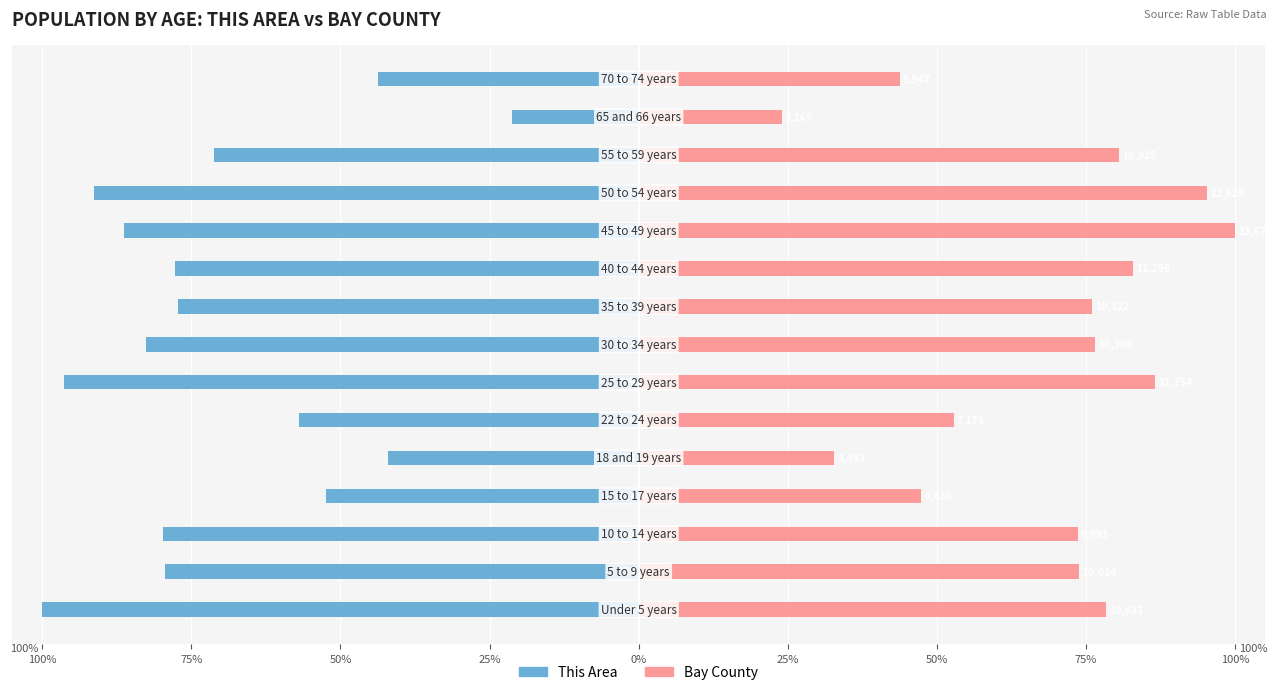

How many bars are there in each group?

2